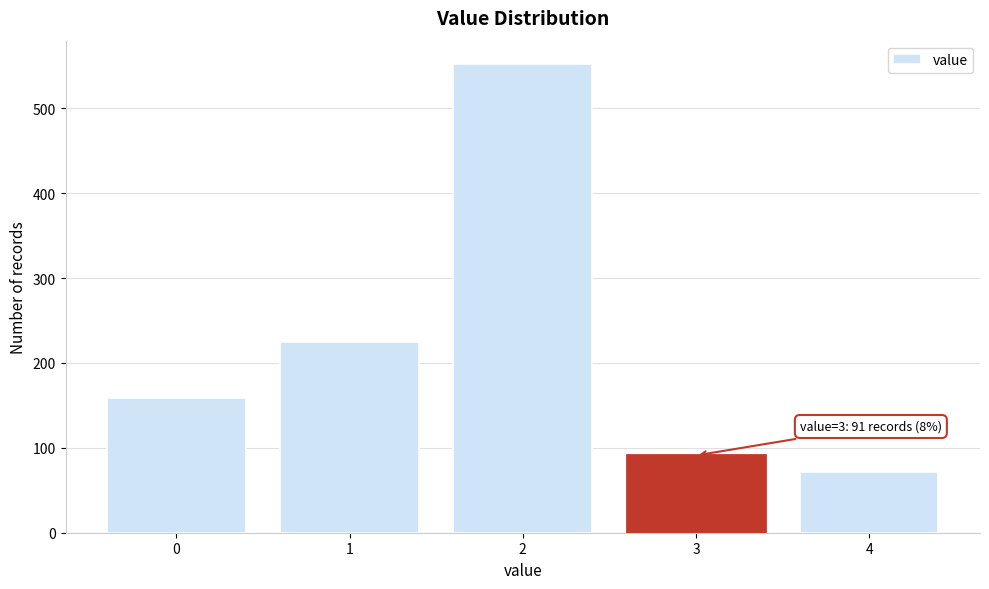

Reading left to right, extract all data points from this chart.

0=159	1=225	2=552	3=91	4=71